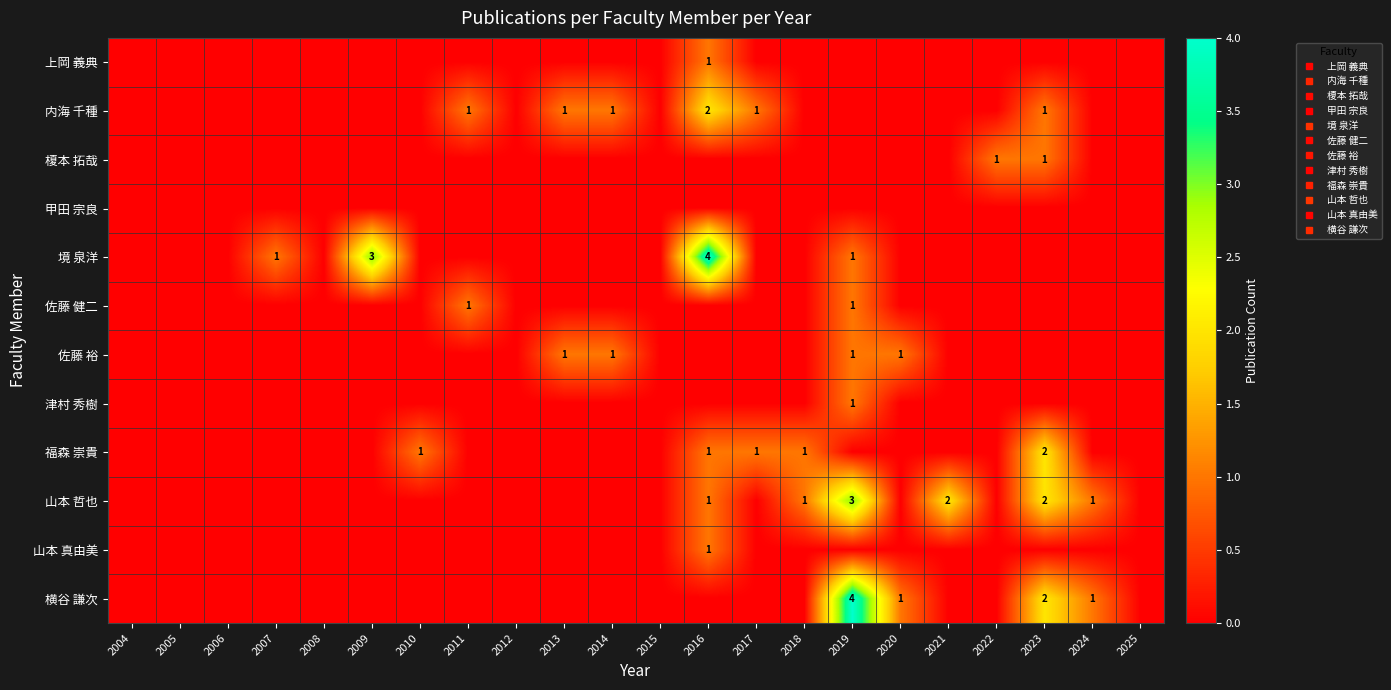

What is the total value across all series at 2007?

1